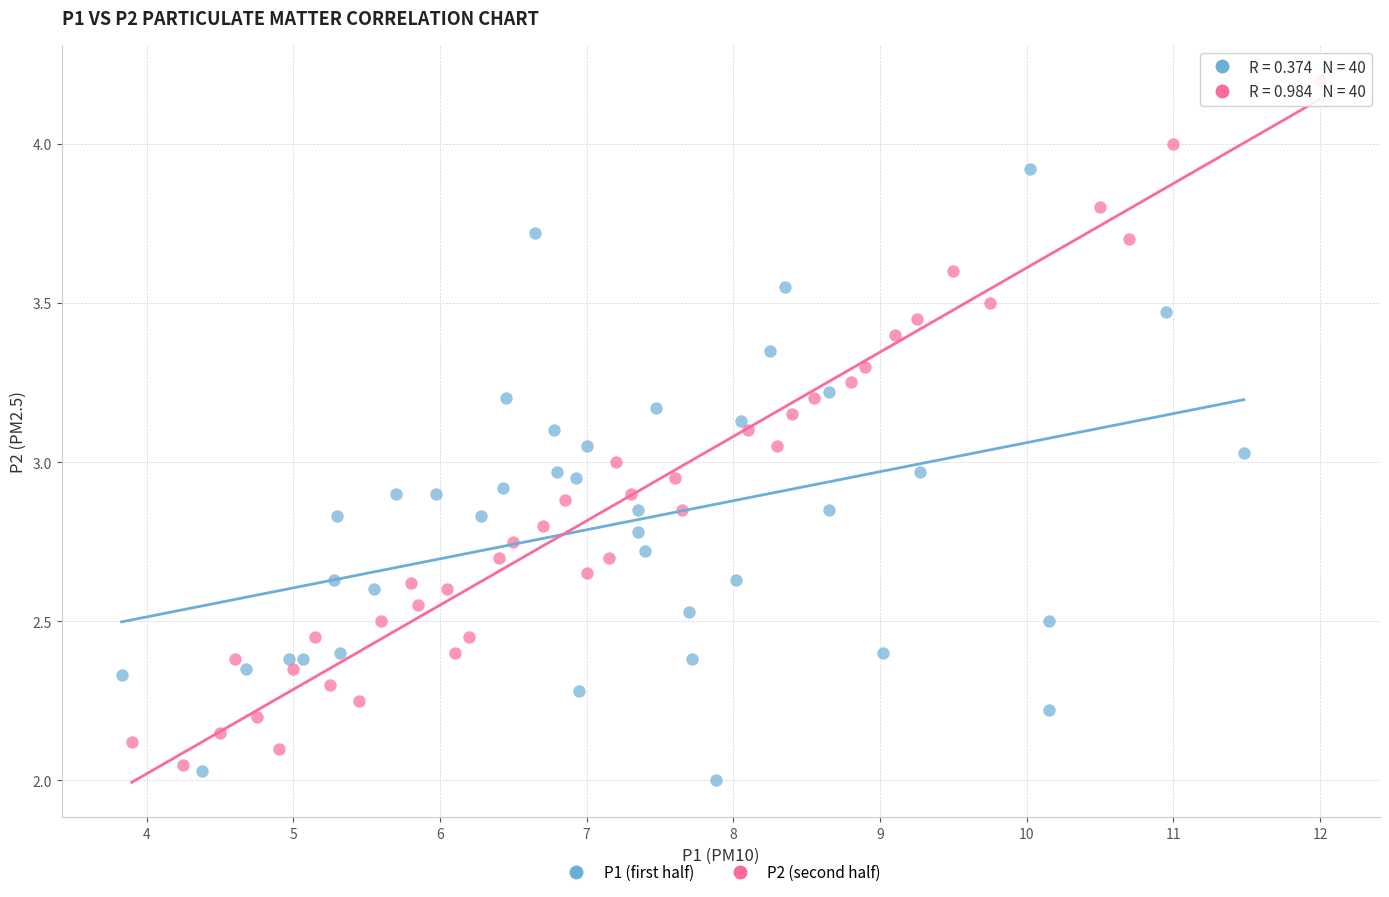

Which series contains the highest Y value?

P2 (second half)